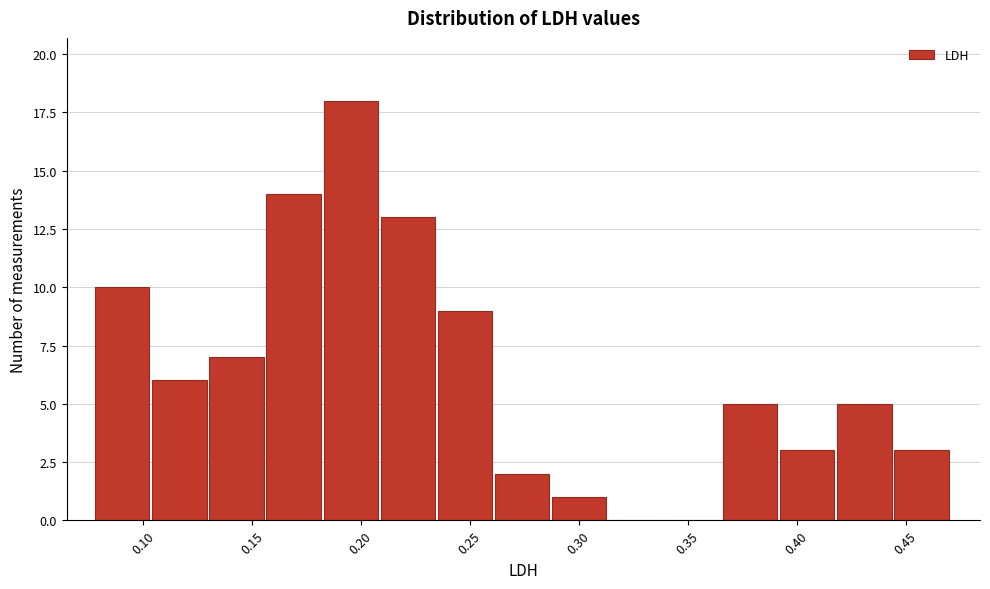

How tall is the bar that spans 0.260 to 0.290 on the x-axis? Neither the bar edges nor the heights are printed on the chart, so give them approximately, as read against the axes.

2